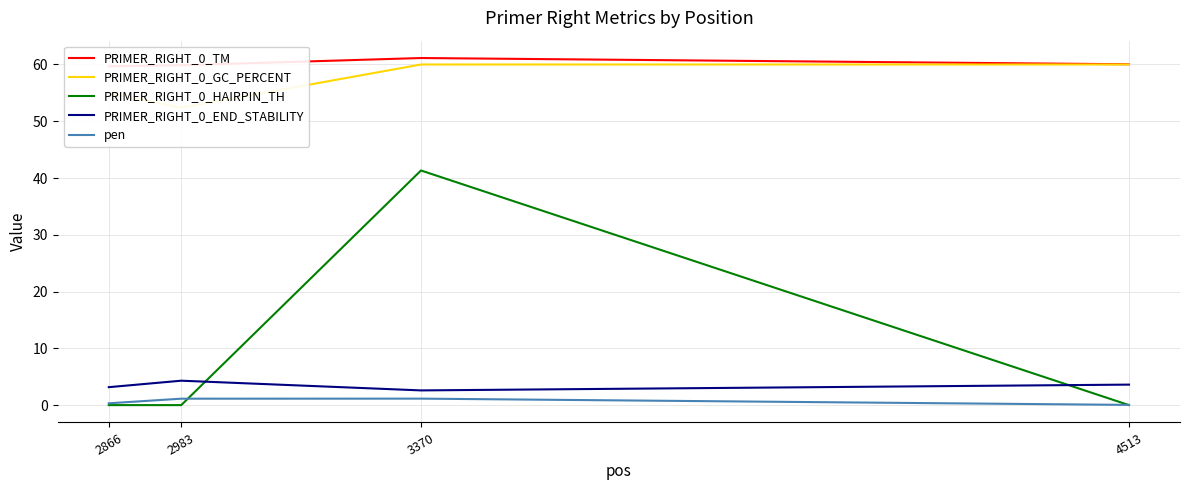

Is this an area chart (filled region under the line)?

No